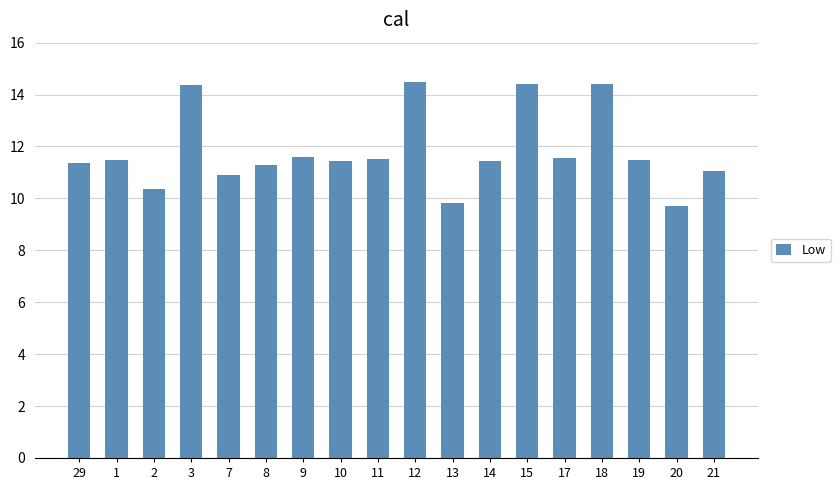

What is the difference between the maximum and minimum values?

4.8